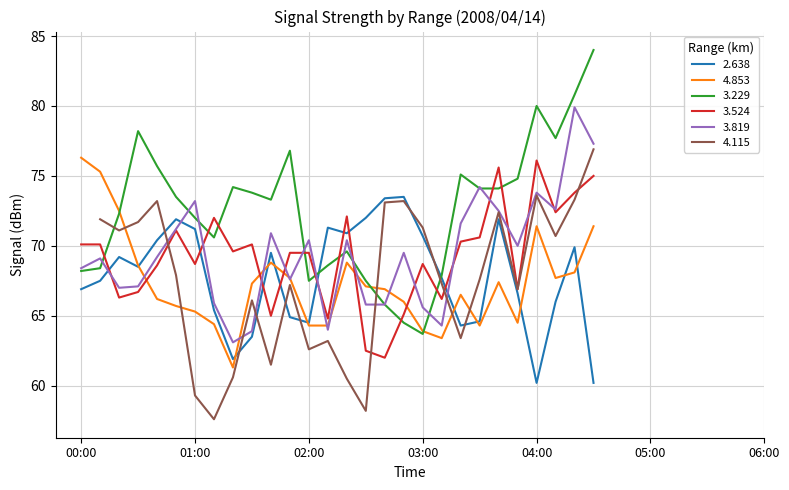

What is the approximate value of 2.638 at 00:20?

69.2